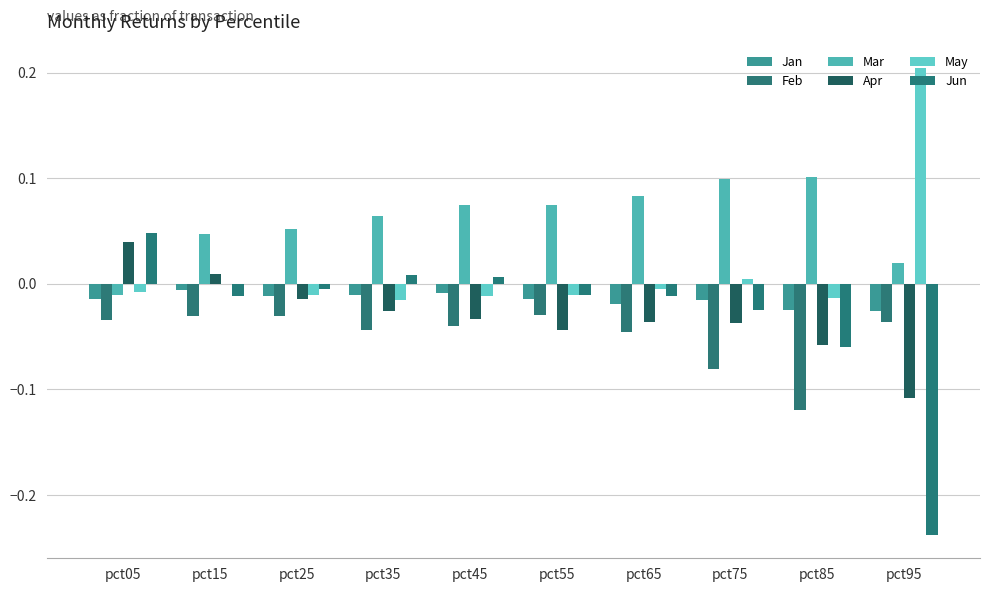

Reading right to left, transcribe all the data shown in this chart.

Jan: pct95=-0.0	pct85=-0.0	pct75=-0.0	pct65=-0.0	pct55=-0.0	pct45=-0.0	pct35=-0.0	pct25=-0.0	pct15=-0.0	pct05=-0.0
Feb: pct95=-0.0	pct85=-0.1	pct75=-0.1	pct65=-0.0	pct55=-0.0	pct45=-0.0	pct35=-0.0	pct25=-0.0	pct15=-0.0	pct05=-0.0
Mar: pct95=0.0	pct85=0.1	pct75=0.1	pct65=0.1	pct55=0.1	pct45=0.1	pct35=0.1	pct25=0.1	pct15=0.0	pct05=-0.0
Apr: pct95=-0.1	pct85=-0.1	pct75=-0.0	pct65=-0.0	pct55=-0.0	pct45=-0.0	pct35=-0.0	pct25=-0.0	pct15=0.0	pct05=0.0
May: pct95=0.2	pct85=-0.0	pct75=0.0	pct65=-0.0	pct55=-0.0	pct45=-0.0	pct35=-0.0	pct25=-0.0	pct15=-0.0	pct05=-0.0
Jun: pct95=-0.2	pct85=-0.1	pct75=-0.0	pct65=-0.0	pct55=-0.0	pct45=0.0	pct35=0.0	pct25=-0.0	pct15=-0.0	pct05=0.0